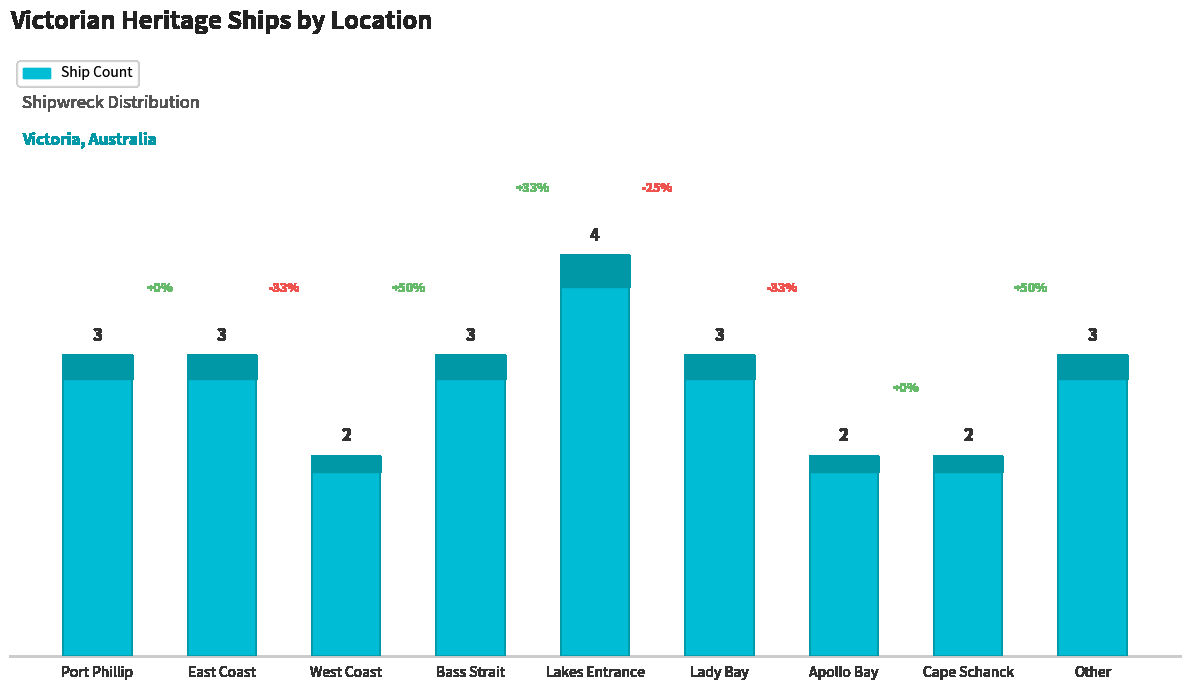

Is it true that the value at Port Phillip is 4?

False